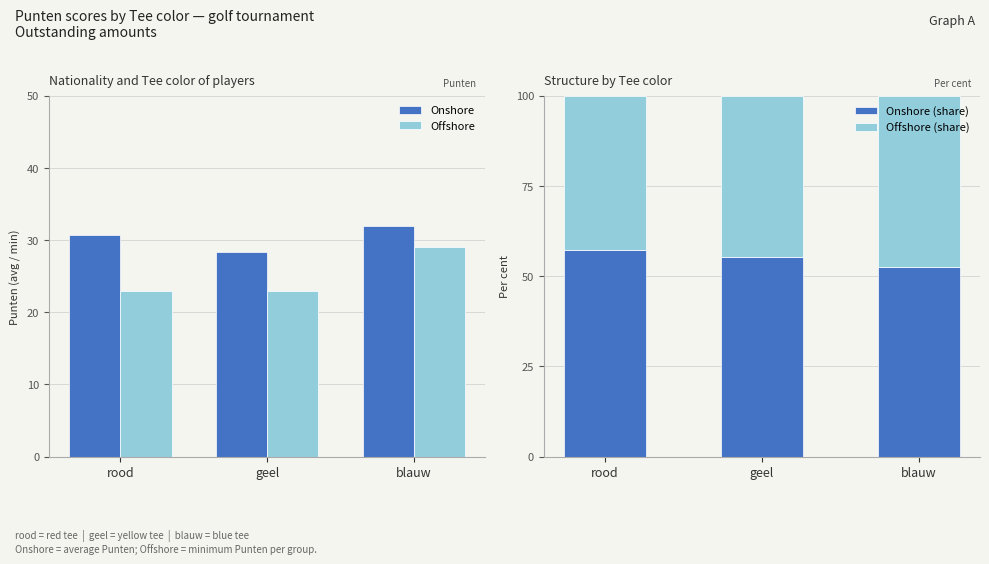

True or false: Offshore (share) has a value of 65.9 at geel.

False